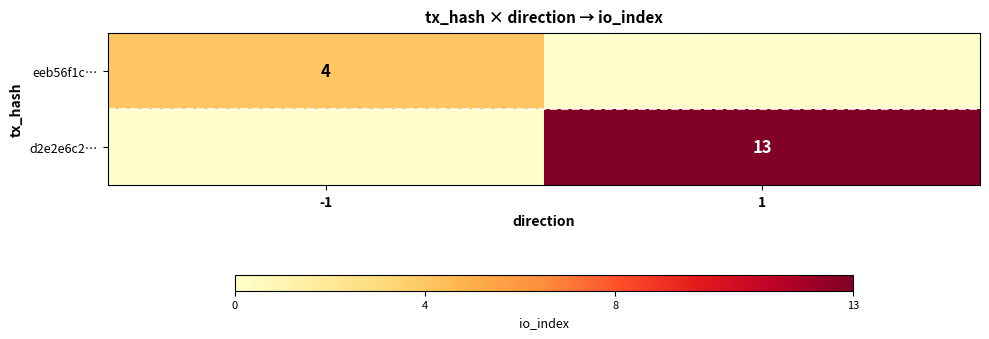

The eeb56f1c… series shows 4 at -1. True or false?

True